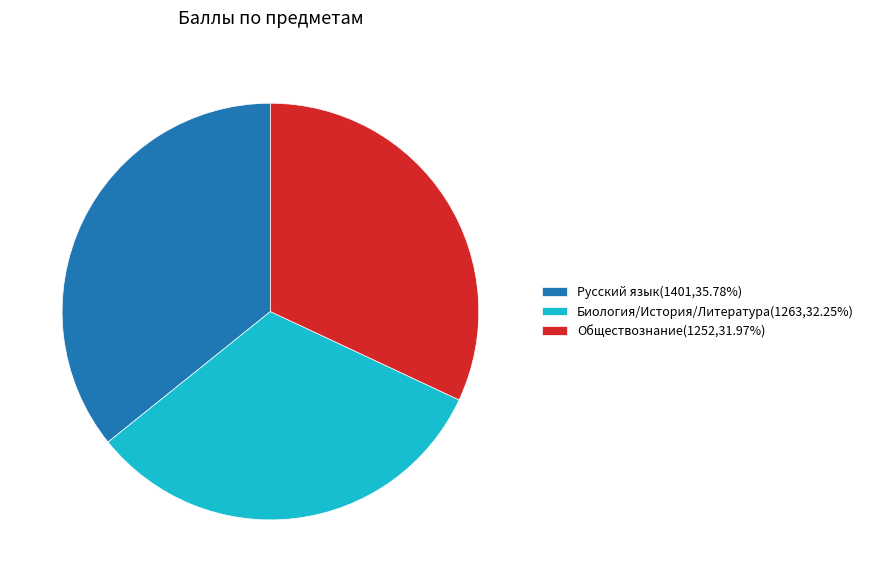

Does Биология/История/Литература(1263,32.25%) account for over 50% of the chart?

No